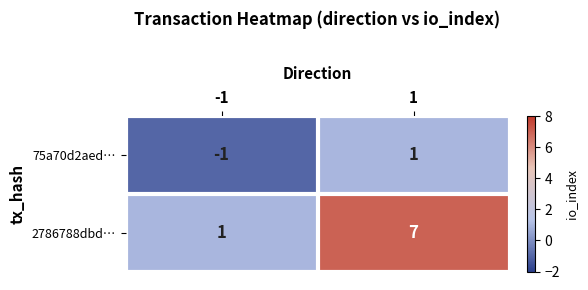

What is the greatest value displayed?

7